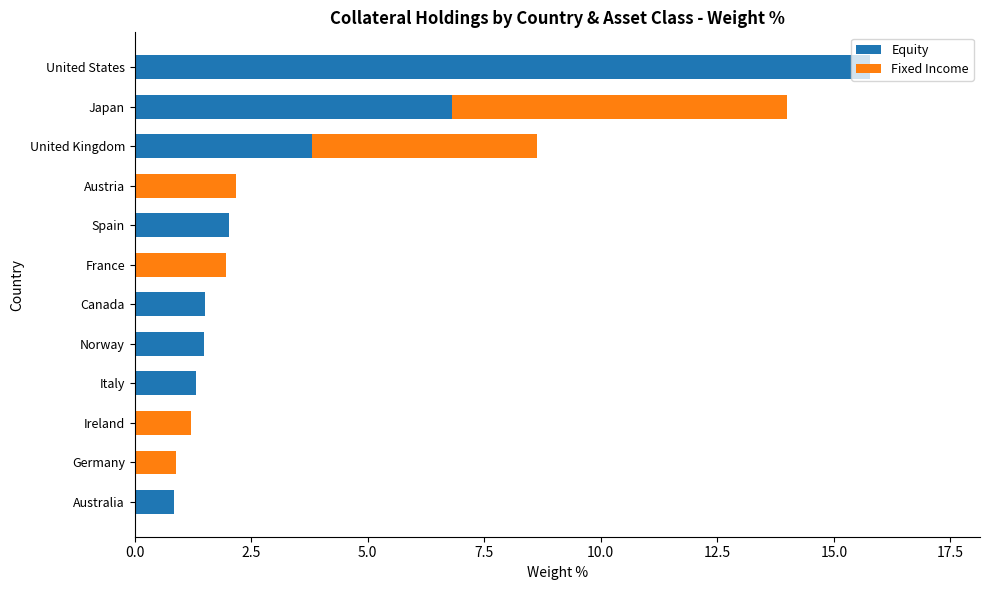

How many series are shown in this chart?

2